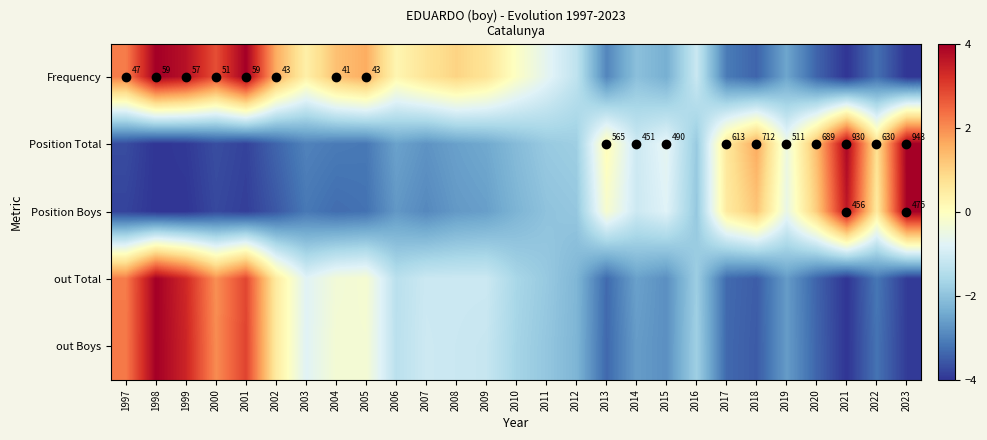

Rank the categories by out Total value from lowest to highest.

2021, 2023, 2018, 2020, 2013, 2017, 2022, 2015, 2019, 2014, 2012, 2011, 2016, 2010, 2006, 2007, 2008, 2009, 2003, 2004, 2005, 2002, 2000, 1997, 2001, 1999, 1998